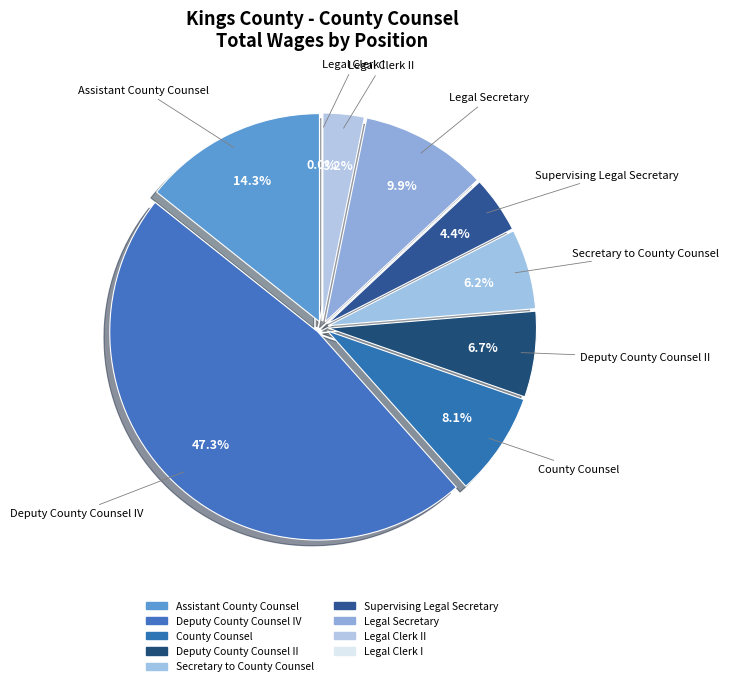

Count the number of slices in the pie.

9